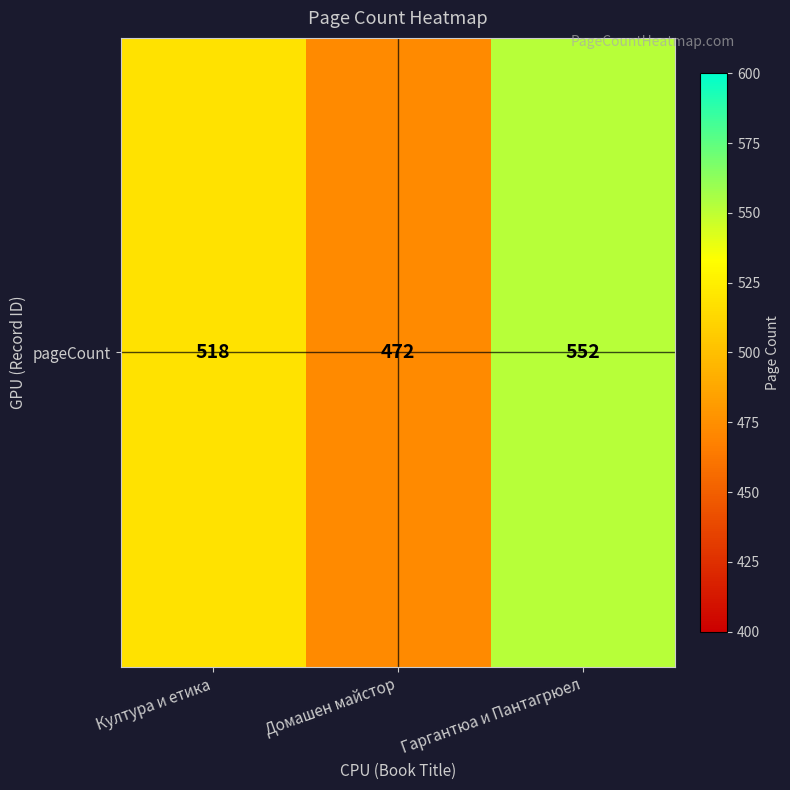

Which label corresponds to the largest value in the chart?

Гаргантюа и Пантагрюел